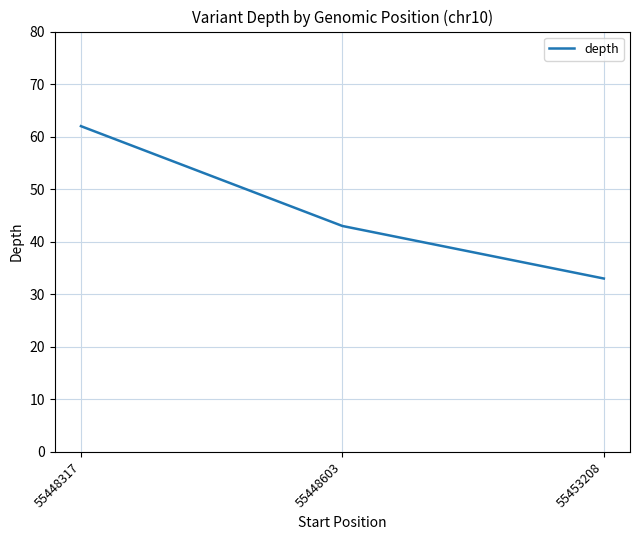

Reading right to left, list all the values displayed in this chart.

55453208=33	55448603=43	55448317=62